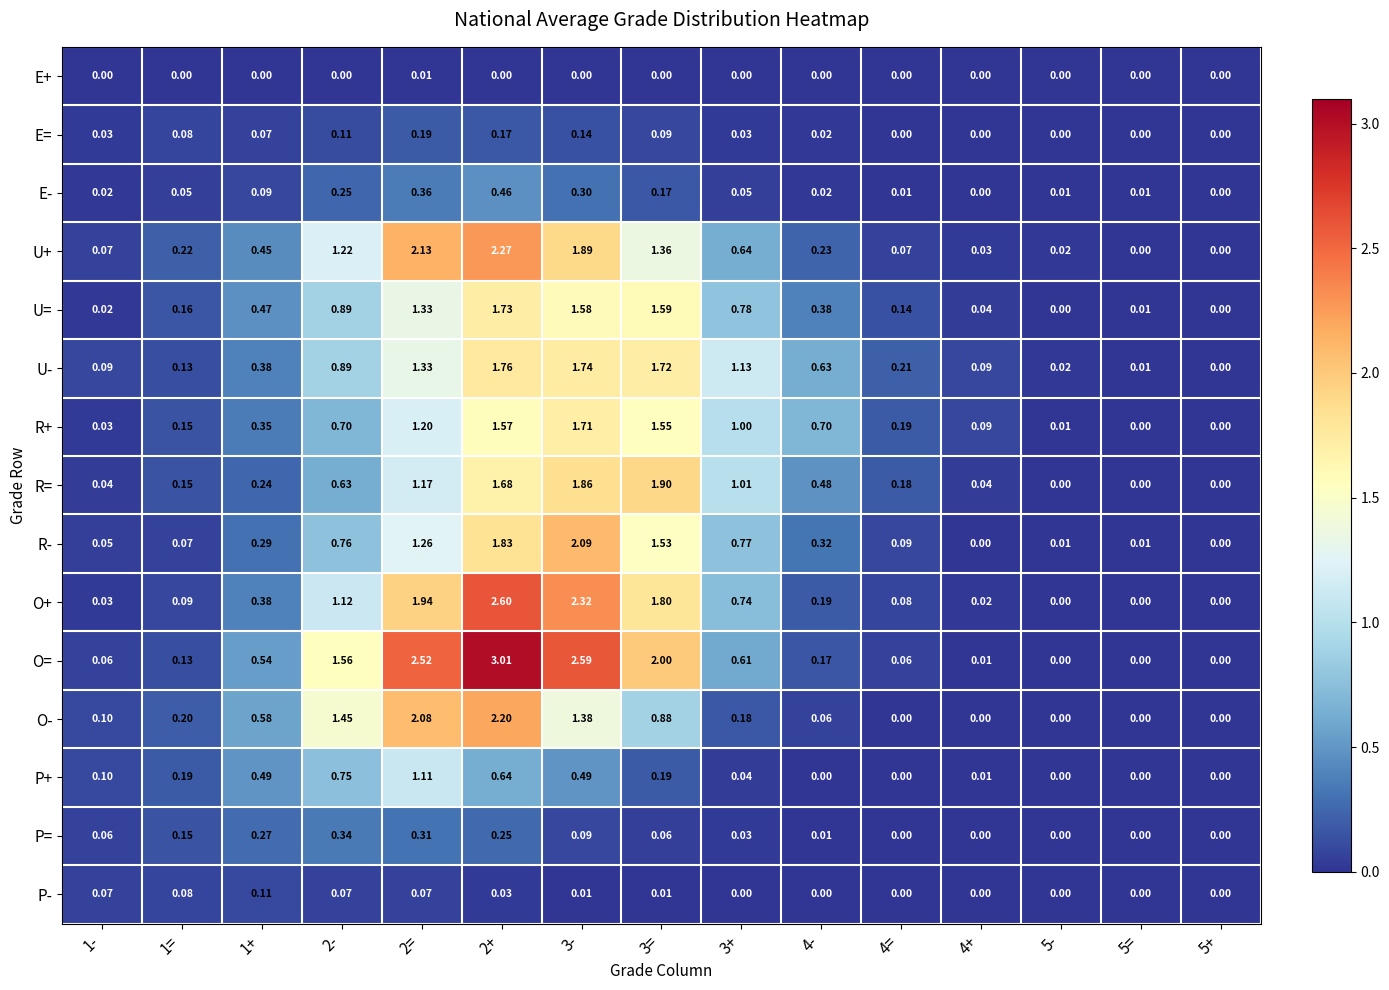

At which category is the sum across all series the highest?

2+